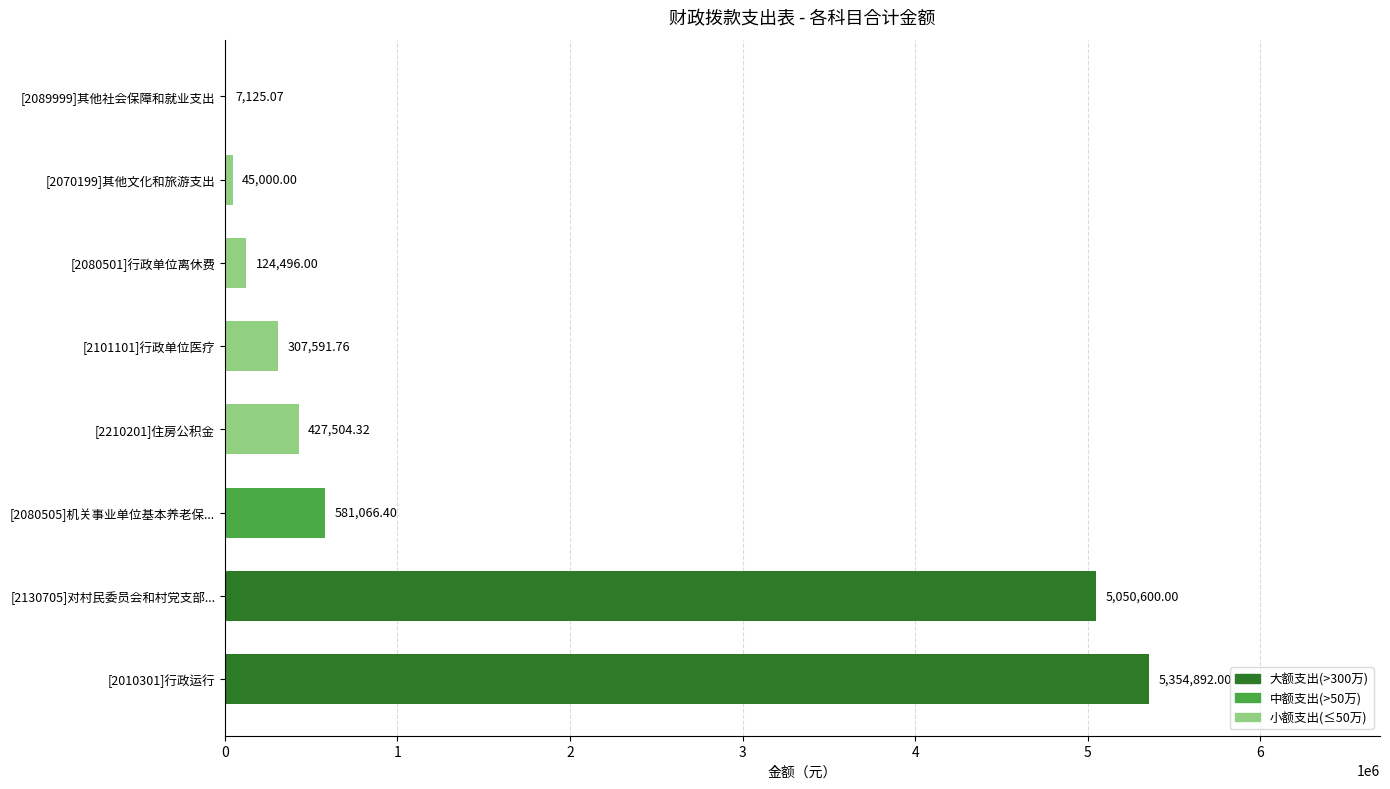

What is the sum of all values?

11898275.6